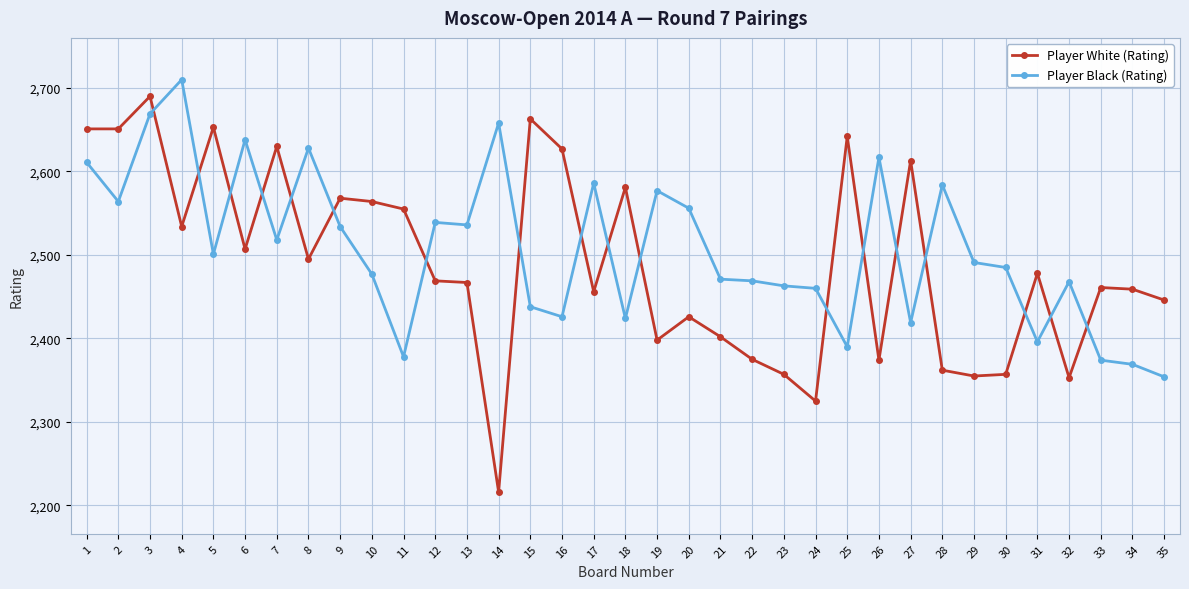

What is the difference between the maximum and minimum values in the Player White (Rating) series?

474